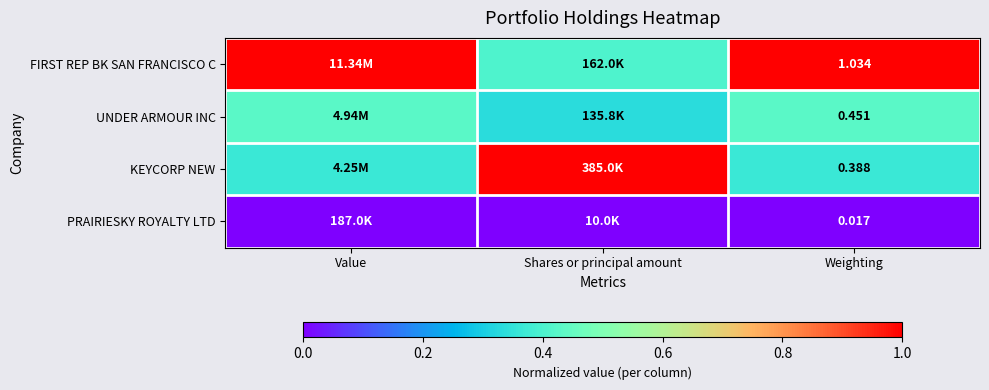

True or false: KEYCORP NEW has a value of 0.5 at Shares or principal amount.

False